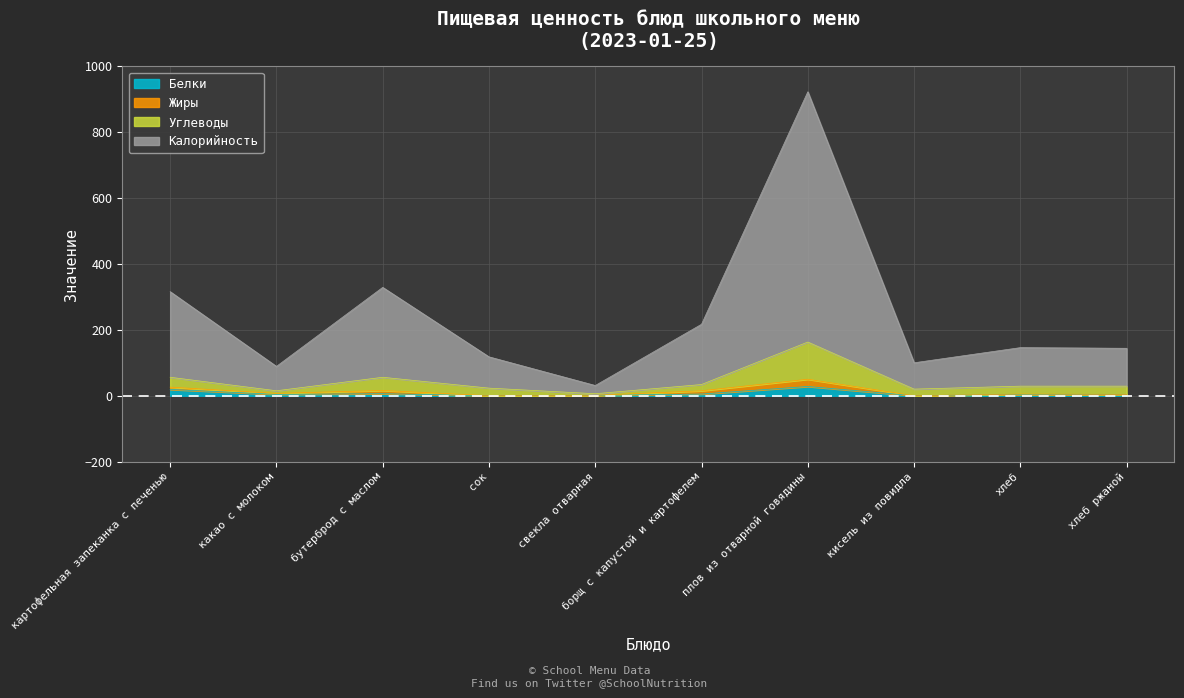

List the labels in order of Калорийность value, largest first.

плов из отварной говядины, бутерброд с маслом, картофельная запеканка с печенью, борщ с капустой и картофелем, хлеб, хлеб ржаной, сок, кисель из повидла, какао с молоком, свекла отварная